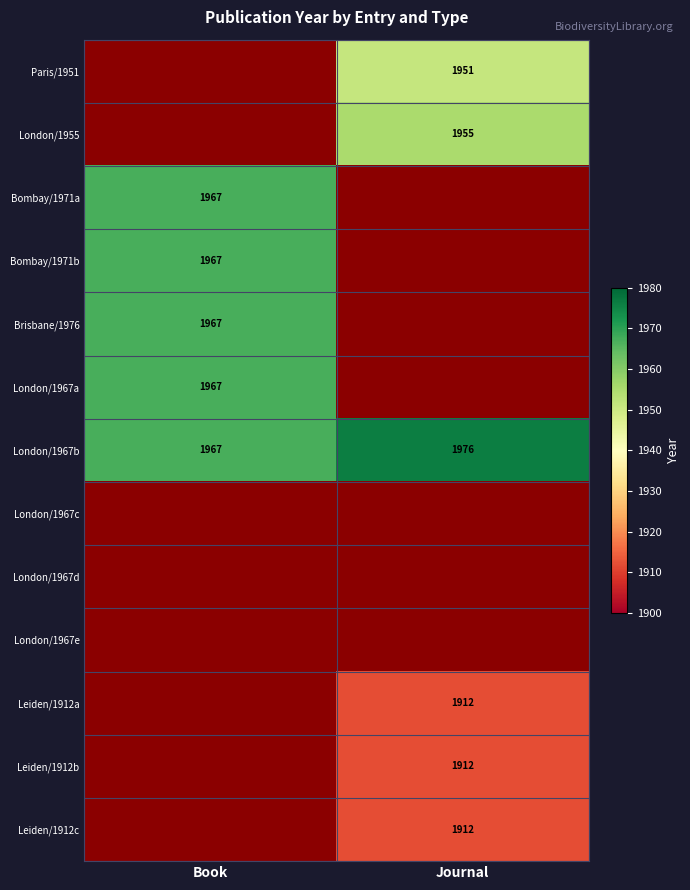

Is it true that Leiden/1912c equals 1912 at Journal?

True